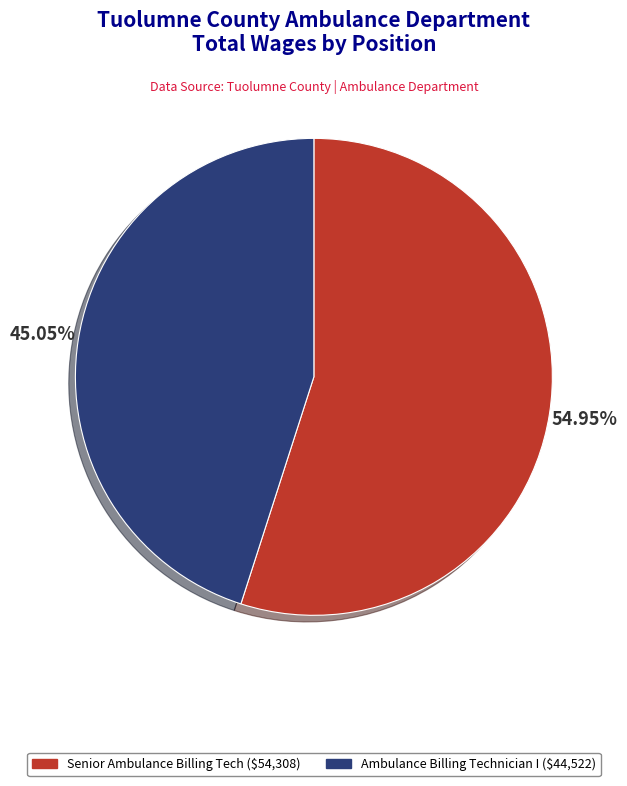

How many slices are in this pie chart?

2